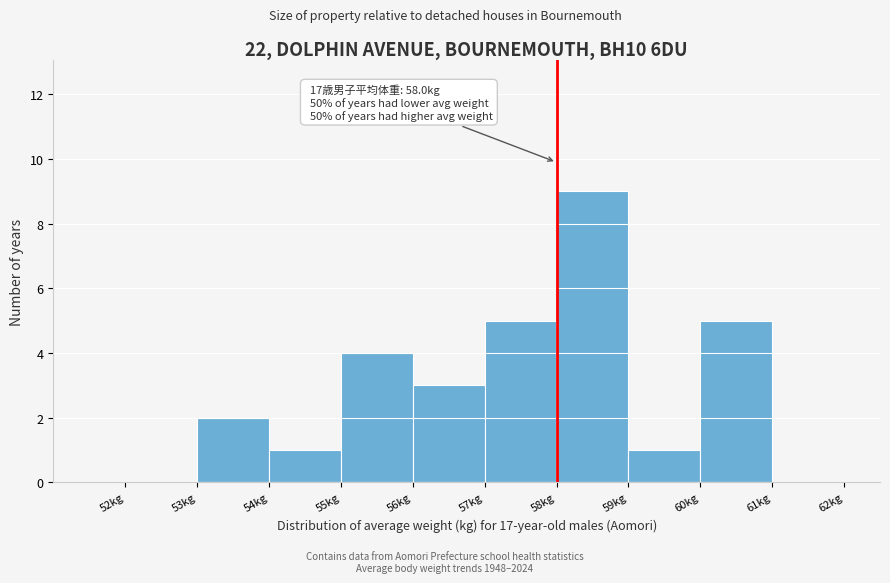

Which range on the x-axis has the tallest bar?

58 to 59